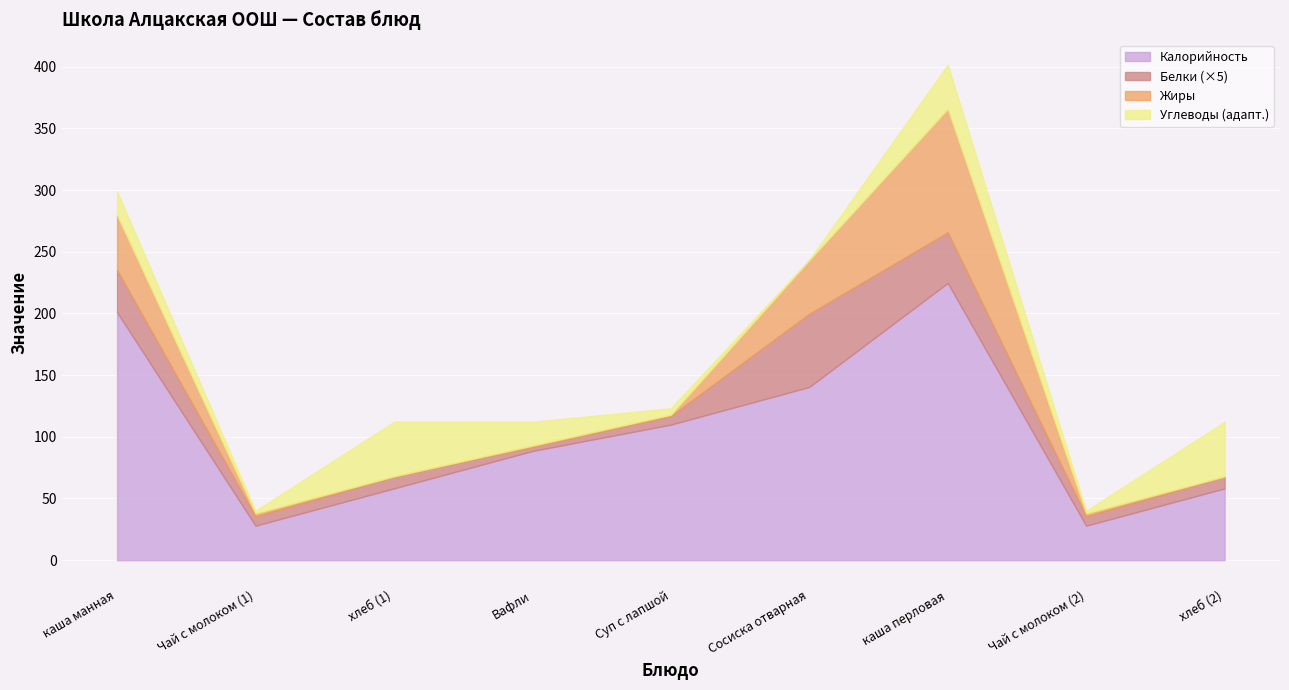

How many lines are shown in the chart?

4